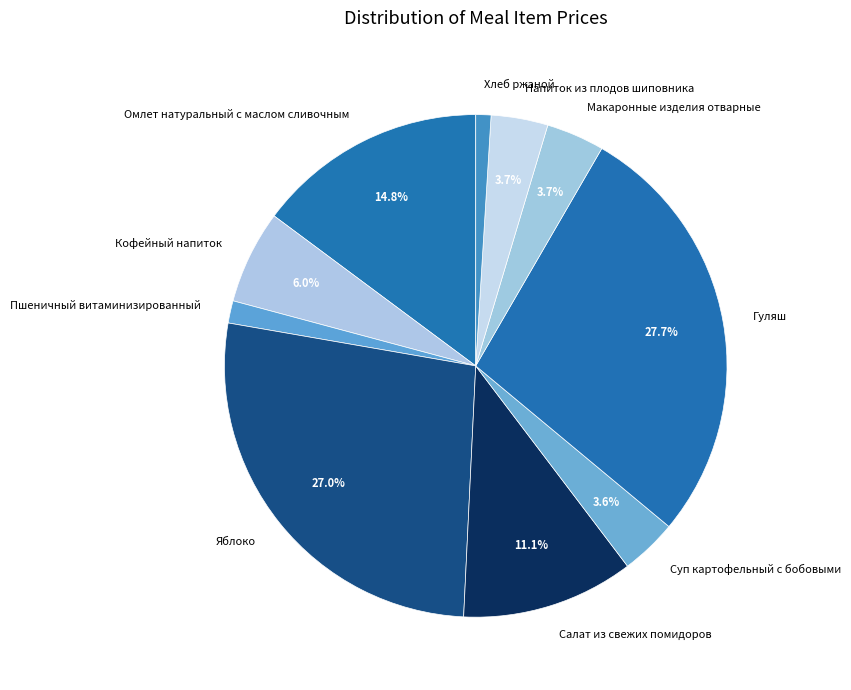

Is it true that Пшеничный витаминизированный is 11% of the pie?

False